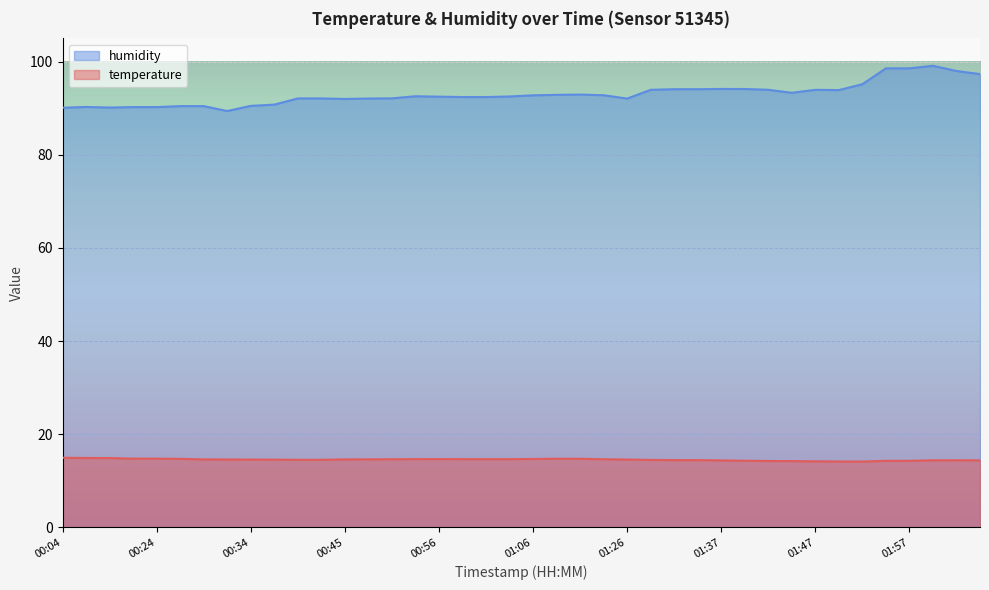

What is the value of the humidity point at the 9th from the left?

90.5